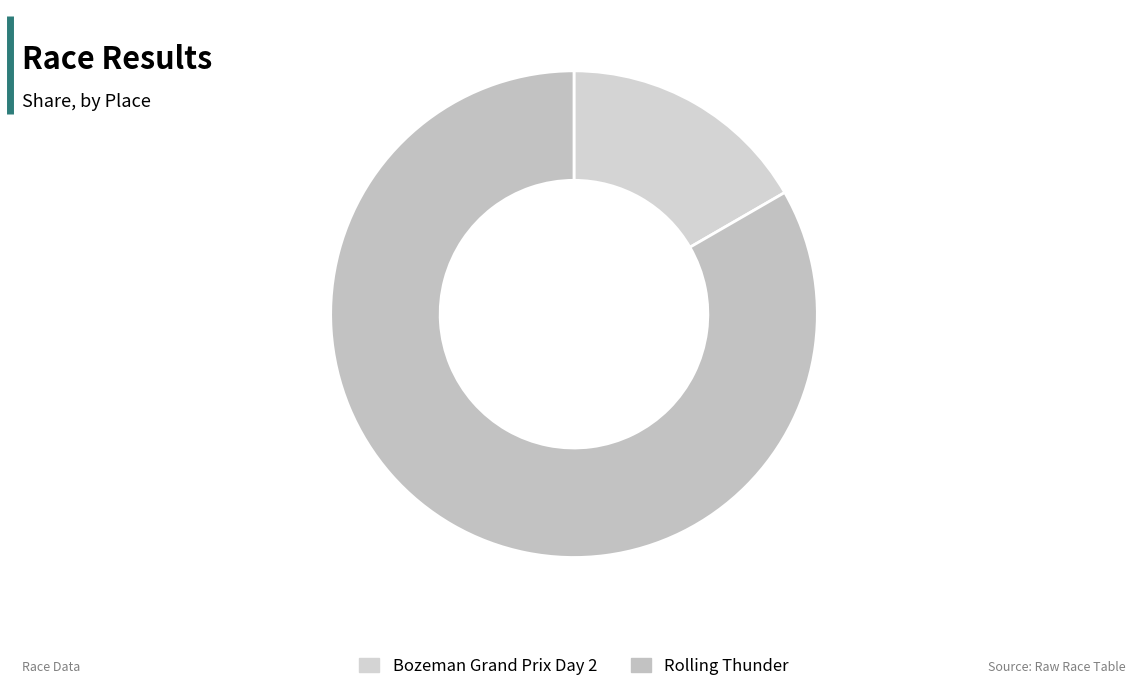

Which category accounts for the majority?

Rolling Thunder